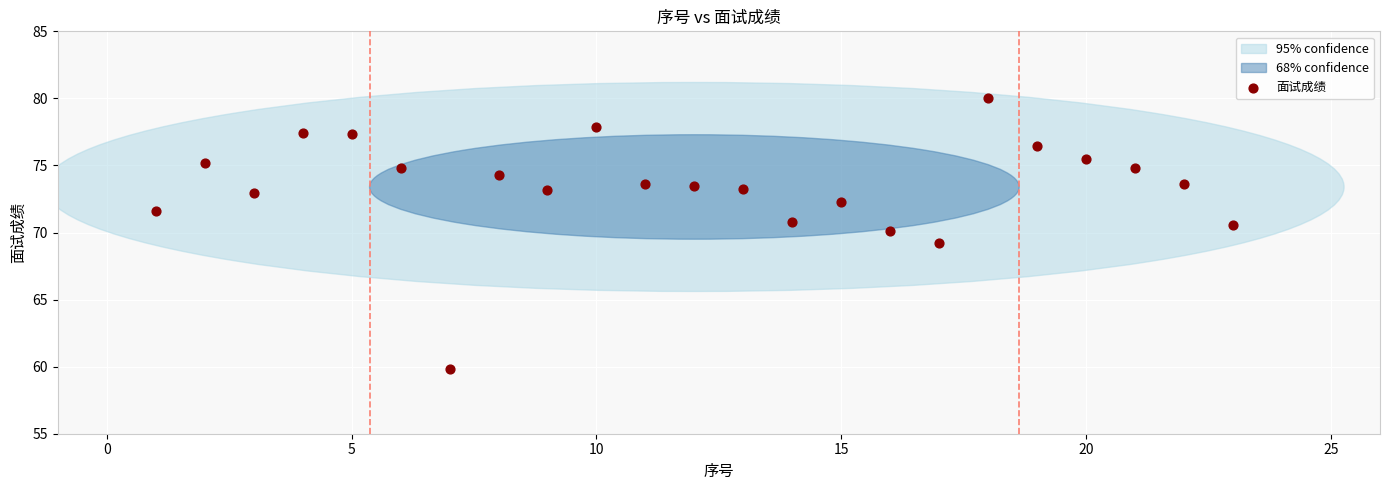

What is the range of Y values (max minus min)?

20.2